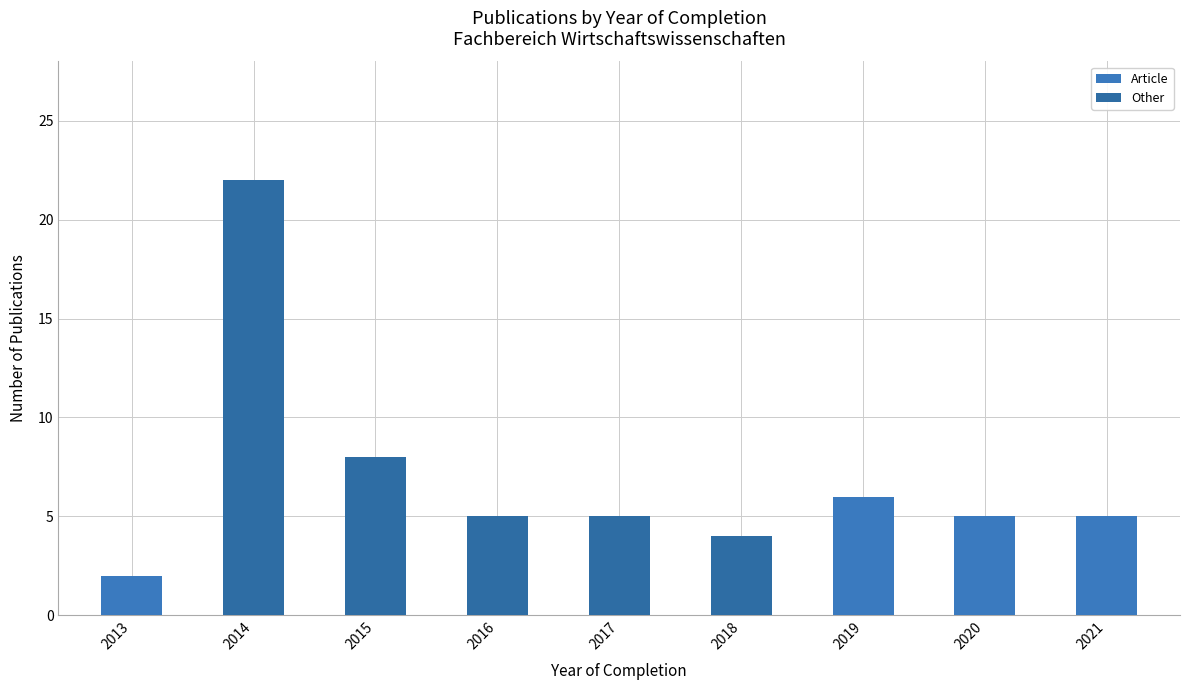

Does the chart contain stacked bars?

Yes